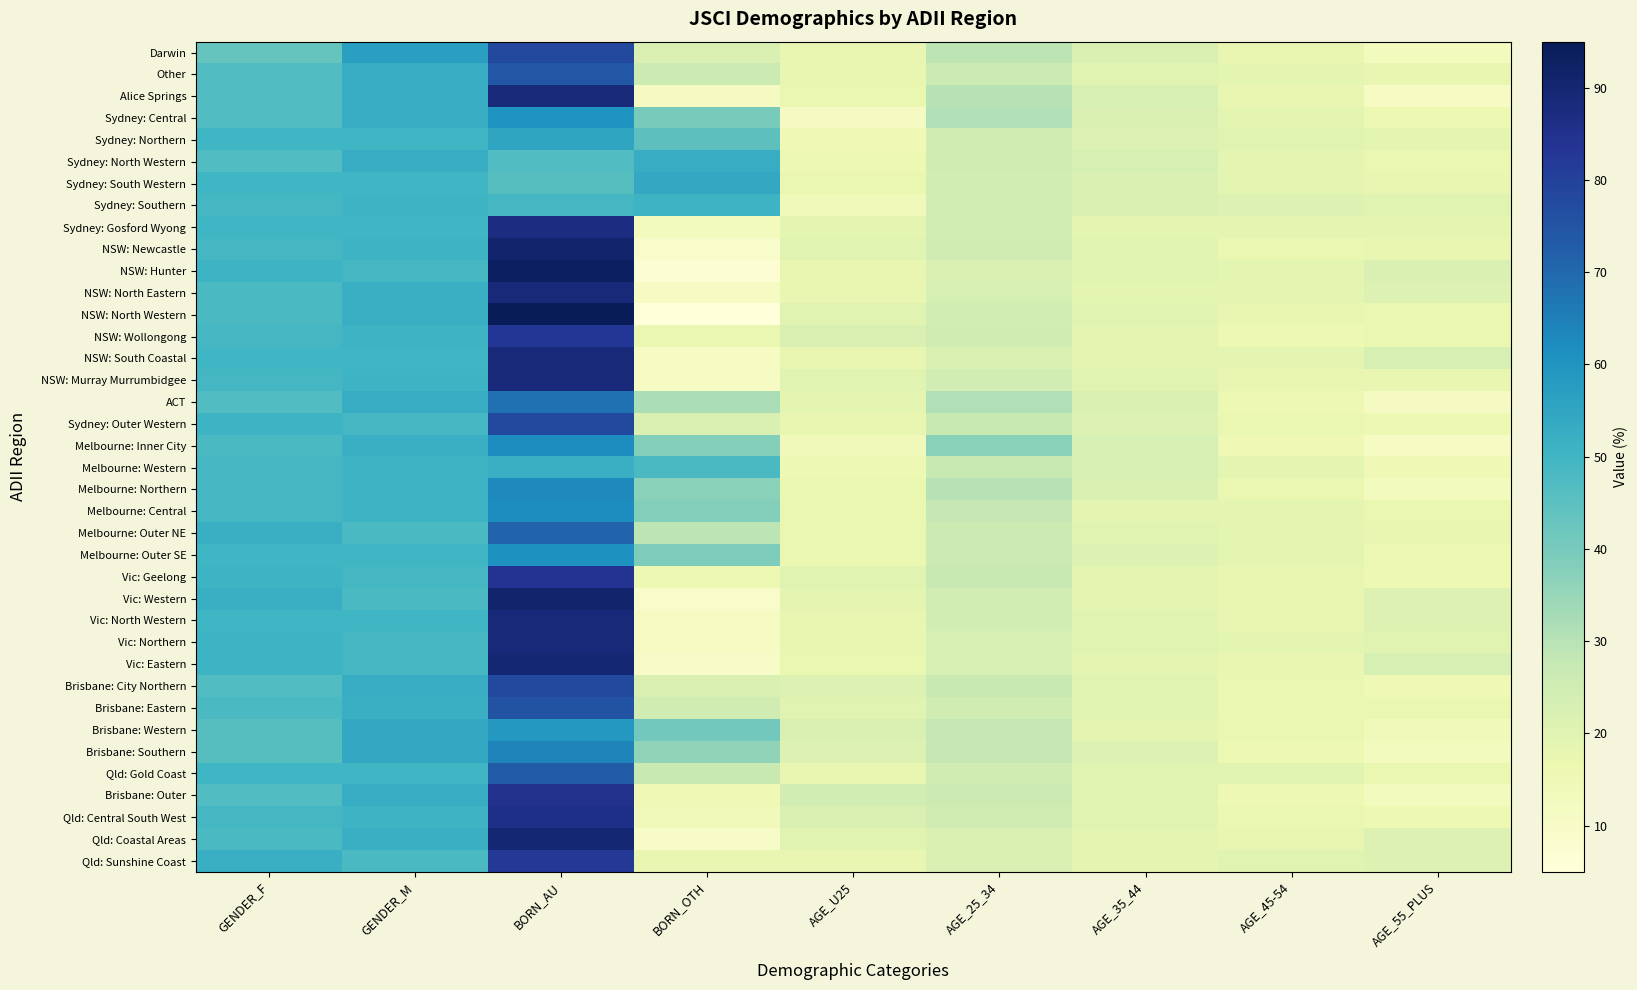

Reading left to right, transcribe all the data shown in this chart.

Darwin: GENDER_F=43	GENDER_M=57	BORN_AU=78	BORN_OTH=22	AGE_U25=18	AGE_25_34=29	AGE_35_44=22	AGE_45-54=18	AGE_55_PLUS=13
Other: GENDER_F=47	GENDER_M=53	BORN_AU=74	BORN_OTH=26	AGE_U25=18	AGE_25_34=26	AGE_35_44=20	AGE_45-54=19	AGE_55_PLUS=18
Alice Springs: GENDER_F=47	GENDER_M=53	BORN_AU=88	BORN_OTH=12	AGE_U25=17	AGE_25_34=30	AGE_35_44=23	AGE_45-54=18	AGE_55_PLUS=11
Sydney: Central: GENDER_F=47	GENDER_M=53	BORN_AU=60	BORN_OTH=40	AGE_U25=12	AGE_25_34=31	AGE_35_44=22	AGE_45-54=19	AGE_55_PLUS=16
Sydney: Northern: GENDER_F=50	GENDER_M=50	BORN_AU=55	BORN_OTH=45	AGE_U25=15	AGE_25_34=25	AGE_35_44=21	AGE_45-54=20	AGE_55_PLUS=19
Sydney: North Western: GENDER_F=47	GENDER_M=53	BORN_AU=47	BORN_OTH=53	AGE_U25=16	AGE_25_34=25	AGE_35_44=23	AGE_45-54=19	AGE_55_PLUS=17
Sydney: South Western: GENDER_F=50	GENDER_M=50	BORN_AU=46	BORN_OTH=54	AGE_U25=17	AGE_25_34=24	AGE_35_44=22	AGE_45-54=19	AGE_55_PLUS=18
Sydney: Southern: GENDER_F=49	GENDER_M=51	BORN_AU=49	BORN_OTH=51	AGE_U25=14	AGE_25_34=24	AGE_35_44=22	AGE_45-54=21	AGE_55_PLUS=20
Sydney: Gosford Wyong: GENDER_F=50	GENDER_M=50	BORN_AU=87	BORN_OTH=13	AGE_U25=19	AGE_25_34=24	AGE_35_44=19	AGE_45-54=19	AGE_55_PLUS=19
NSW: Newcastle: GENDER_F=49	GENDER_M=51	BORN_AU=91	BORN_OTH=9	AGE_U25=20	AGE_25_34=25	AGE_35_44=20	AGE_45-54=17	AGE_55_PLUS=18
NSW: Hunter: GENDER_F=51	GENDER_M=49	BORN_AU=93	BORN_OTH=7	AGE_U25=18	AGE_25_34=22	AGE_35_44=20	AGE_45-54=19	AGE_55_PLUS=22
NSW: North Eastern: GENDER_F=48	GENDER_M=52	BORN_AU=89	BORN_OTH=11	AGE_U25=18	AGE_25_34=23	AGE_35_44=19	AGE_45-54=19	AGE_55_PLUS=21
NSW: North Western: GENDER_F=48	GENDER_M=52	BORN_AU=95	BORN_OTH=5	AGE_U25=20	AGE_25_34=24	AGE_35_44=20	AGE_45-54=18	AGE_55_PLUS=17
NSW: Wollongong: GENDER_F=49	GENDER_M=51	BORN_AU=83	BORN_OTH=17	AGE_U25=22	AGE_25_34=25	AGE_35_44=19	AGE_45-54=16	AGE_55_PLUS=17
NSW: South Coastal: GENDER_F=50	GENDER_M=50	BORN_AU=89	BORN_OTH=11	AGE_U25=18	AGE_25_34=22	AGE_35_44=19	AGE_45-54=19	AGE_55_PLUS=23
NSW: Murray Murrumbidgee: GENDER_F=49	GENDER_M=51	BORN_AU=89	BORN_OTH=11	AGE_U25=20	AGE_25_34=24	AGE_35_44=20	AGE_45-54=18	AGE_55_PLUS=18
ACT: GENDER_F=47	GENDER_M=53	BORN_AU=68	BORN_OTH=32	AGE_U25=19	AGE_25_34=31	AGE_35_44=22	AGE_45-54=16	AGE_55_PLUS=12
Sydney: Outer Western: GENDER_F=51	GENDER_M=49	BORN_AU=78	BORN_OTH=22	AGE_U25=18	AGE_25_34=27	AGE_35_44=21	AGE_45-54=17	AGE_55_PLUS=16
Melbourne: Inner City: GENDER_F=48	GENDER_M=52	BORN_AU=62	BORN_OTH=38	AGE_U25=14	AGE_25_34=37	AGE_35_44=23	AGE_45-54=15	AGE_55_PLUS=11
Melbourne: Western: GENDER_F=49	GENDER_M=51	BORN_AU=52	BORN_OTH=48	AGE_U25=16	AGE_25_34=27	AGE_35_44=23	AGE_45-54=19	AGE_55_PLUS=15
Melbourne: Northern: GENDER_F=49	GENDER_M=51	BORN_AU=63	BORN_OTH=37	AGE_U25=17	AGE_25_34=30	AGE_35_44=22	AGE_45-54=17	AGE_55_PLUS=13
Melbourne: Central: GENDER_F=49	GENDER_M=51	BORN_AU=62	BORN_OTH=38	AGE_U25=17	AGE_25_34=28	AGE_35_44=19	AGE_45-54=19	AGE_55_PLUS=17
Melbourne: Outer NE: GENDER_F=52	GENDER_M=48	BORN_AU=71	BORN_OTH=29	AGE_U25=17	AGE_25_34=26	AGE_35_44=20	AGE_45-54=19	AGE_55_PLUS=18
Melbourne: Outer SE: GENDER_F=50	GENDER_M=50	BORN_AU=61	BORN_OTH=39	AGE_U25=17	AGE_25_34=26	AGE_35_44=21	AGE_45-54=19	AGE_55_PLUS=16
Vic: Geelong: GENDER_F=51	GENDER_M=49	BORN_AU=84	BORN_OTH=16	AGE_U25=20	AGE_25_34=27	AGE_35_44=19	AGE_45-54=18	AGE_55_PLUS=16
Vic: Western: GENDER_F=52	GENDER_M=48	BORN_AU=91	BORN_OTH=9	AGE_U25=19	AGE_25_34=24	AGE_35_44=19	AGE_45-54=18	AGE_55_PLUS=21
Vic: North Western: GENDER_F=50	GENDER_M=50	BORN_AU=89	BORN_OTH=11	AGE_U25=18	AGE_25_34=24	AGE_35_44=20	AGE_45-54=18	AGE_55_PLUS=21
Vic: Northern: GENDER_F=51	GENDER_M=49	BORN_AU=89	BORN_OTH=11	AGE_U25=18	AGE_25_34=23	AGE_35_44=20	AGE_45-54=19	AGE_55_PLUS=20
Vic: Eastern: GENDER_F=51	GENDER_M=49	BORN_AU=90	BORN_OTH=10	AGE_U25=17	AGE_25_34=23	AGE_35_44=19	AGE_45-54=18	AGE_55_PLUS=23
Brisbane: City Northern: GENDER_F=47	GENDER_M=53	BORN_AU=78	BORN_OTH=22	AGE_U25=21	AGE_25_34=27	AGE_35_44=20	AGE_45-54=17	AGE_55_PLUS=15
Brisbane: Eastern: GENDER_F=48	GENDER_M=52	BORN_AU=75	BORN_OTH=25	AGE_U25=20	AGE_25_34=25	AGE_35_44=20	AGE_45-54=17	AGE_55_PLUS=17
Brisbane: Western: GENDER_F=46	GENDER_M=54	BORN_AU=59	BORN_OTH=41	AGE_U25=22	AGE_25_34=28	AGE_35_44=19	AGE_45-54=17	AGE_55_PLUS=14
Brisbane: Southern: GENDER_F=46	GENDER_M=54	BORN_AU=64	BORN_OTH=36	AGE_U25=21	AGE_25_34=28	AGE_35_44=21	AGE_45-54=16	AGE_55_PLUS=13
Qld: Gold Coast: GENDER_F=50	GENDER_M=50	BORN_AU=73	BORN_OTH=27	AGE_U25=18	AGE_25_34=25	AGE_35_44=20	AGE_45-54=20	AGE_55_PLUS=17
Brisbane: Outer: GENDER_F=47	GENDER_M=53	BORN_AU=85	BORN_OTH=15	AGE_U25=24	AGE_25_34=26	AGE_35_44=20	AGE_45-54=16	AGE_55_PLUS=13
Qld: Central South West: GENDER_F=49	GENDER_M=51	BORN_AU=86	BORN_OTH=14	AGE_U25=22	AGE_25_34=25	AGE_35_44=20	AGE_45-54=17	AGE_55_PLUS=16
Qld: Coastal Areas: GENDER_F=48	GENDER_M=52	BORN_AU=90	BORN_OTH=10	AGE_U25=20	AGE_25_34=22	AGE_35_44=19	AGE_45-54=18	AGE_55_PLUS=21
Qld: Sunshine Coast: GENDER_F=52	GENDER_M=48	BORN_AU=82	BORN_OTH=18	AGE_U25=18	AGE_25_34=22	AGE_35_44=19	AGE_45-54=20	AGE_55_PLUS=21